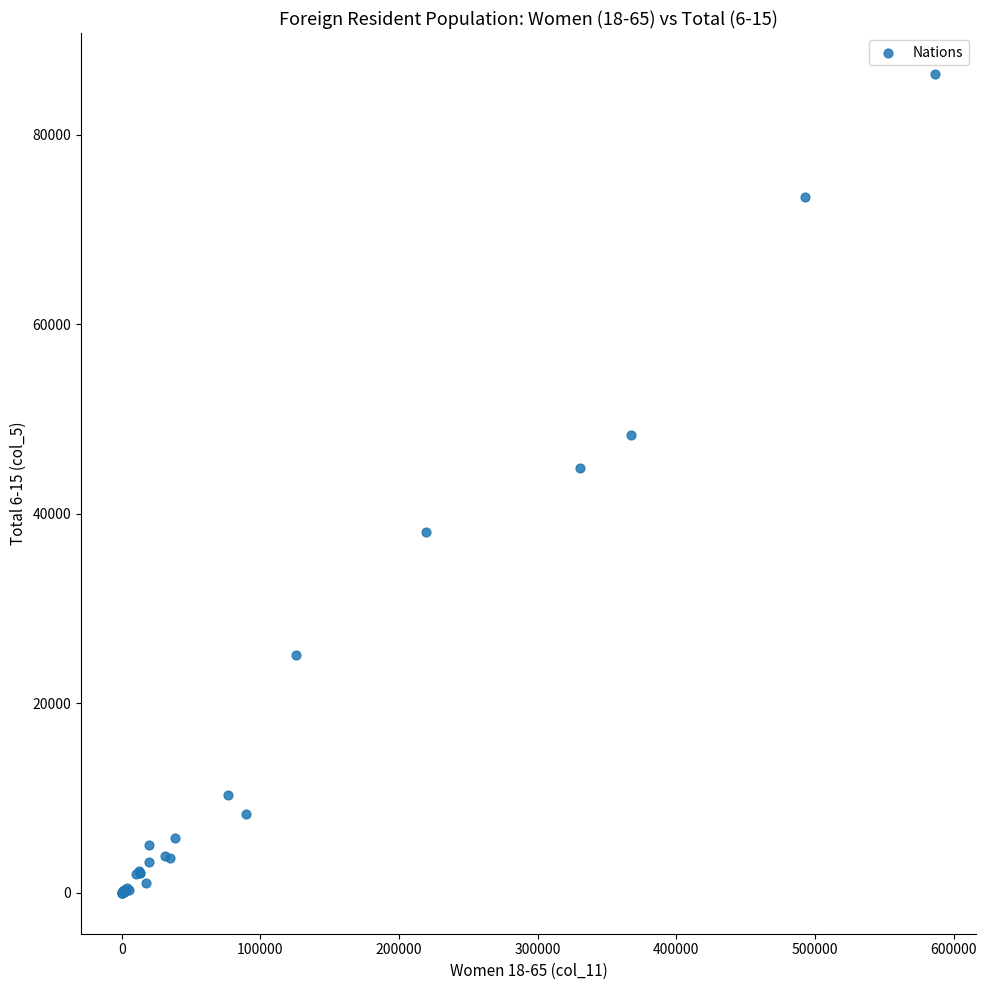

What Y value in the scatter plot is closest to 43207?

44836